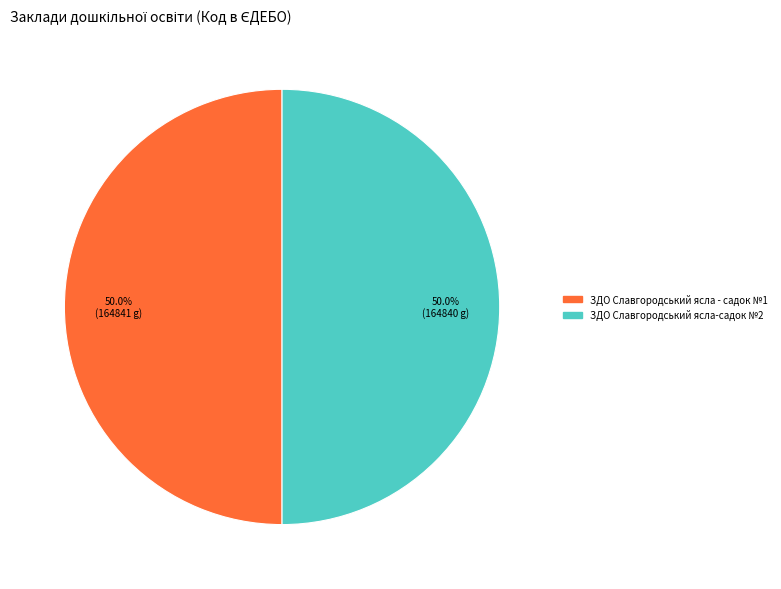

What is the ratio of the value at ЗДО Славгородський ясла-садок №2 to the value at ЗДО Славгородський ясла - садок №1?

1.0